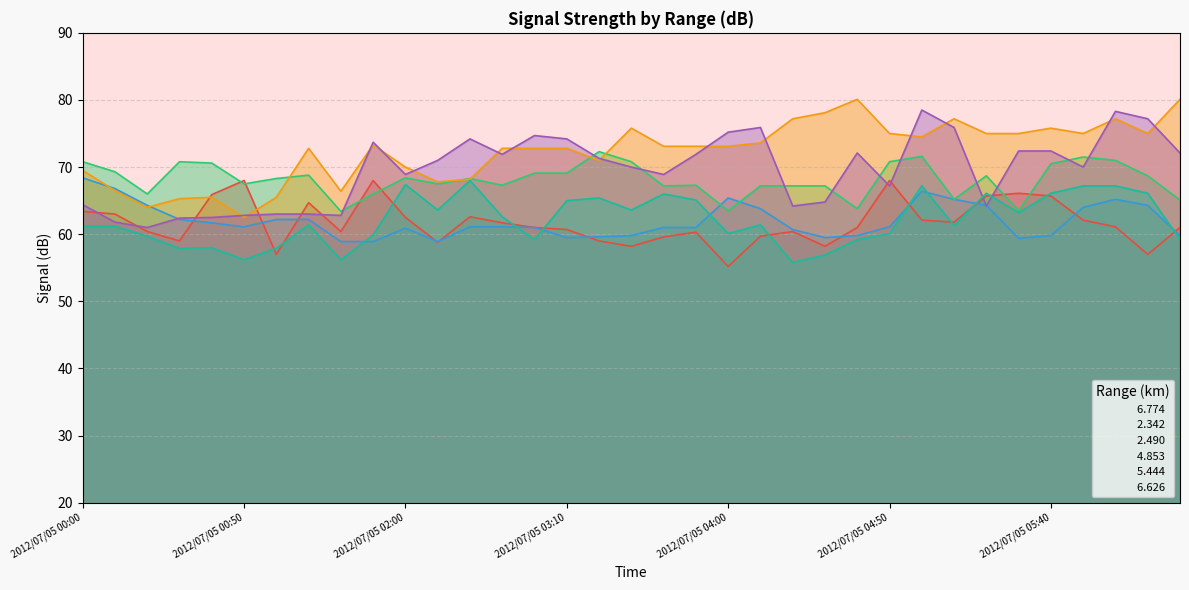

What is the sum of the   6.774 values at 2012/07/05 06:10 and 2012/07/05 03:40?

120.7